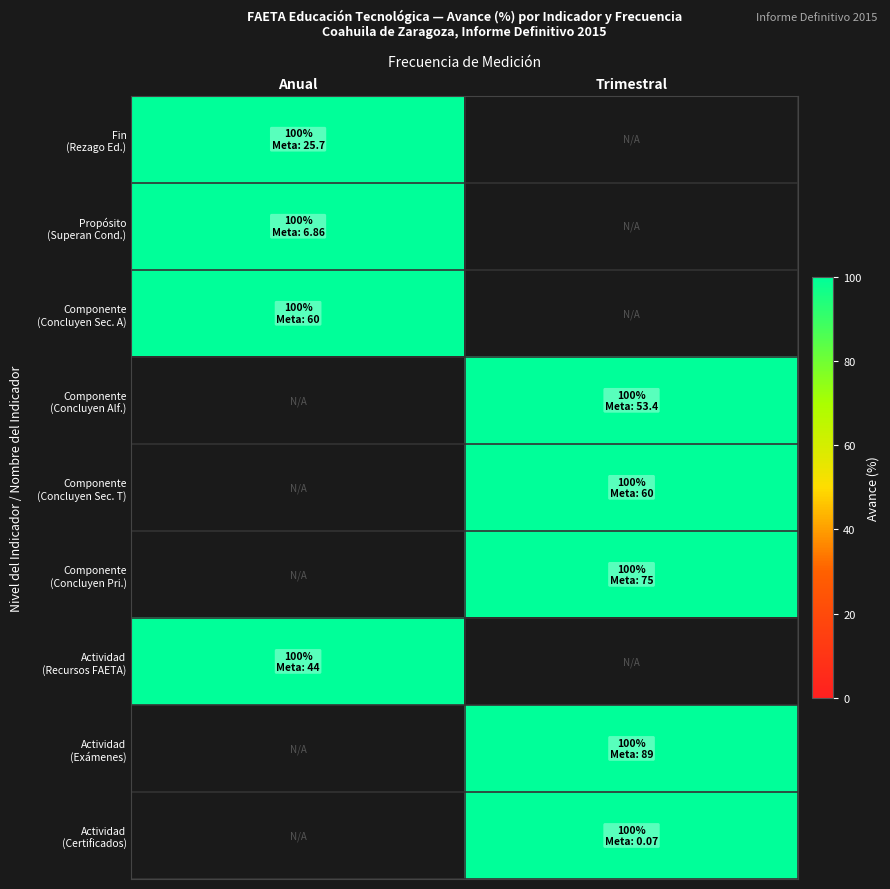

Reading left to right, extract all data points from this chart.

meta_values: 25.7	6.9	60.0	53.4	60.0	75.0	44.0	89.0	0.1
realizado_values: 25.7	6.9	60.0	53.4	60.0	75.0	44.0	89.0	0.1
avance_values: 100.0	100.0	100.0	100.0	100.0	100.0	100.0	100.0	100.0